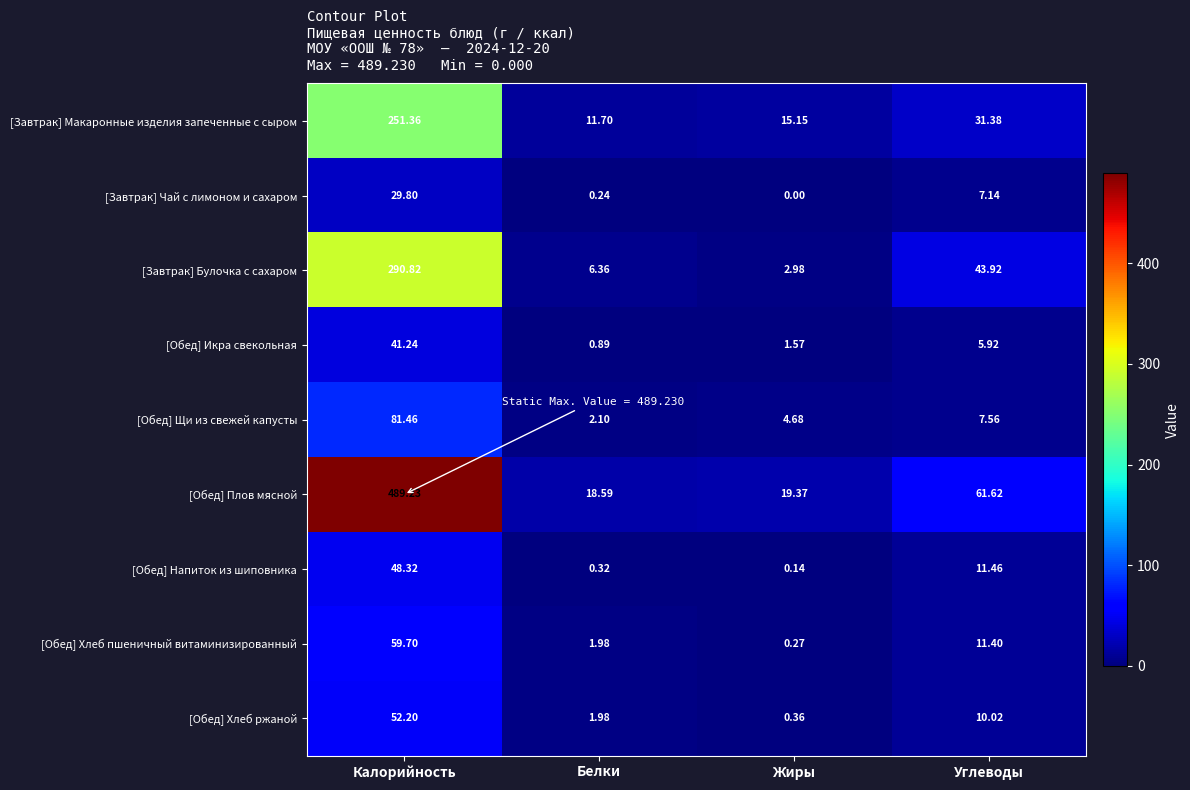

At which label does [Обед] Хлеб пшеничный витаминизированный reach its minimum?

Жиры